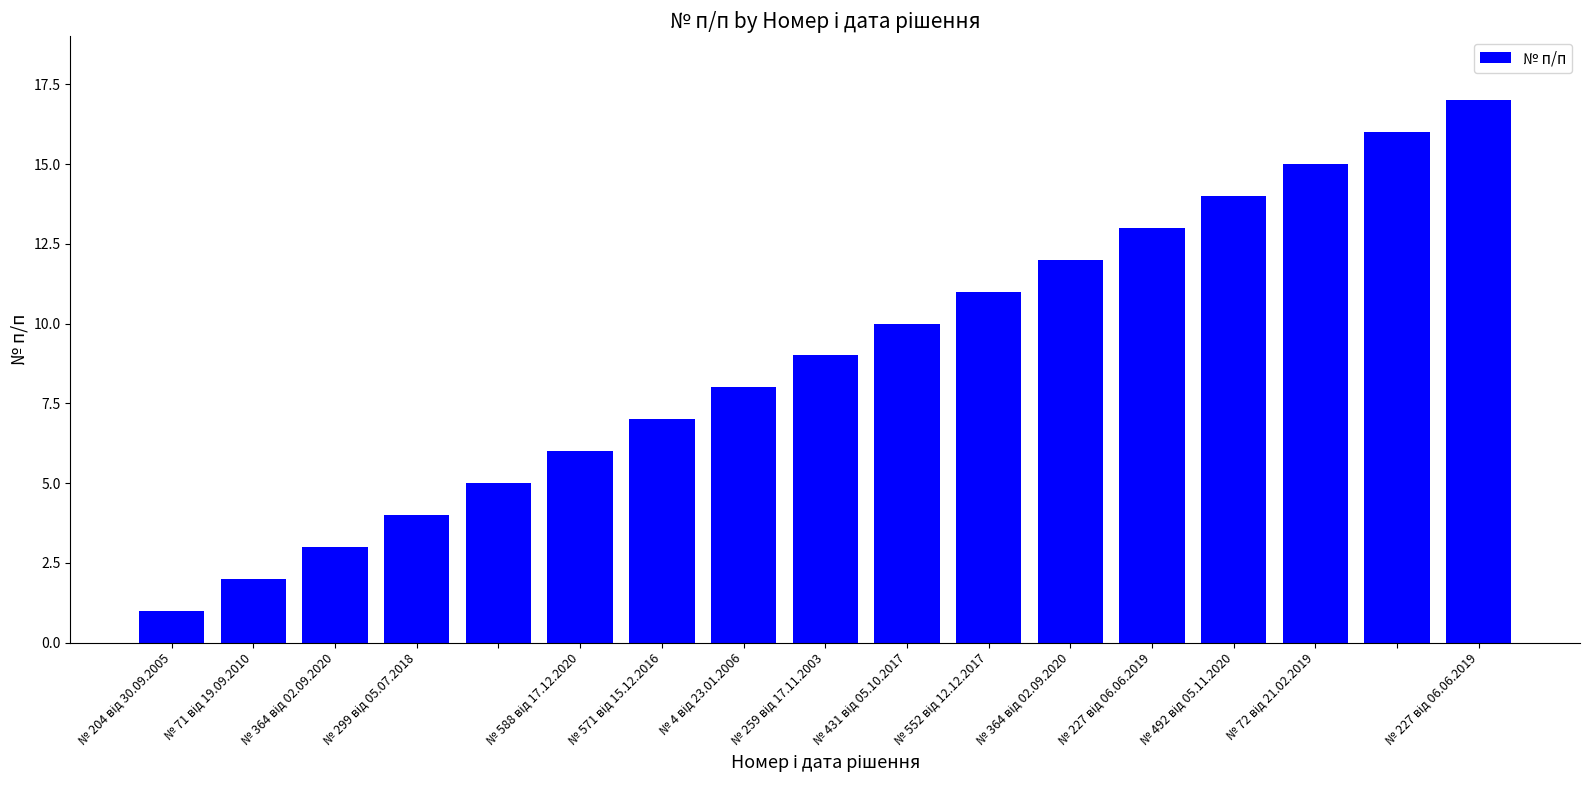

What is the greatest value displayed?

17